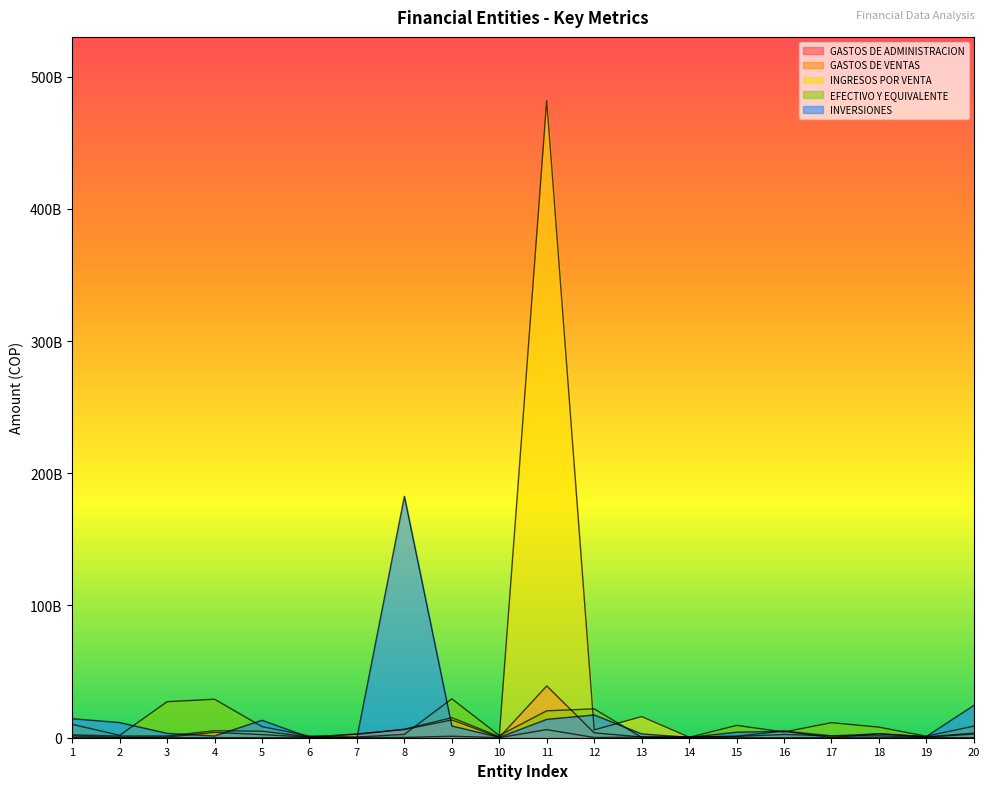

Is the value of GASTOS DE VENTAS at 20 greater than the value of INVERSIONES at 5?

No